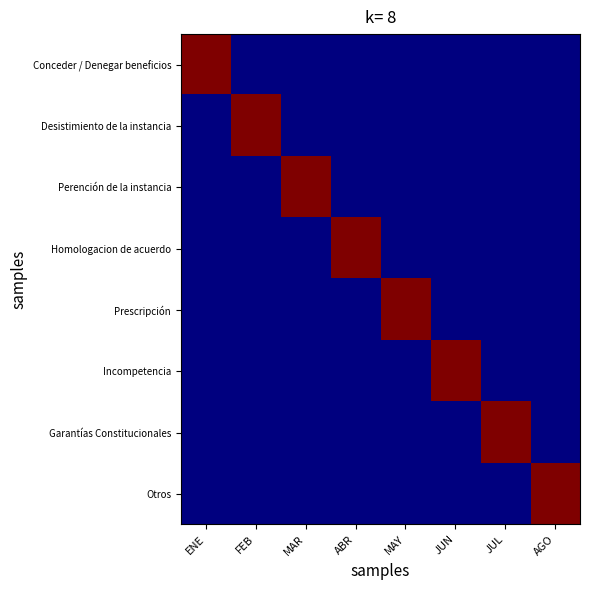

Which category has the lowest value across all series?

FEB